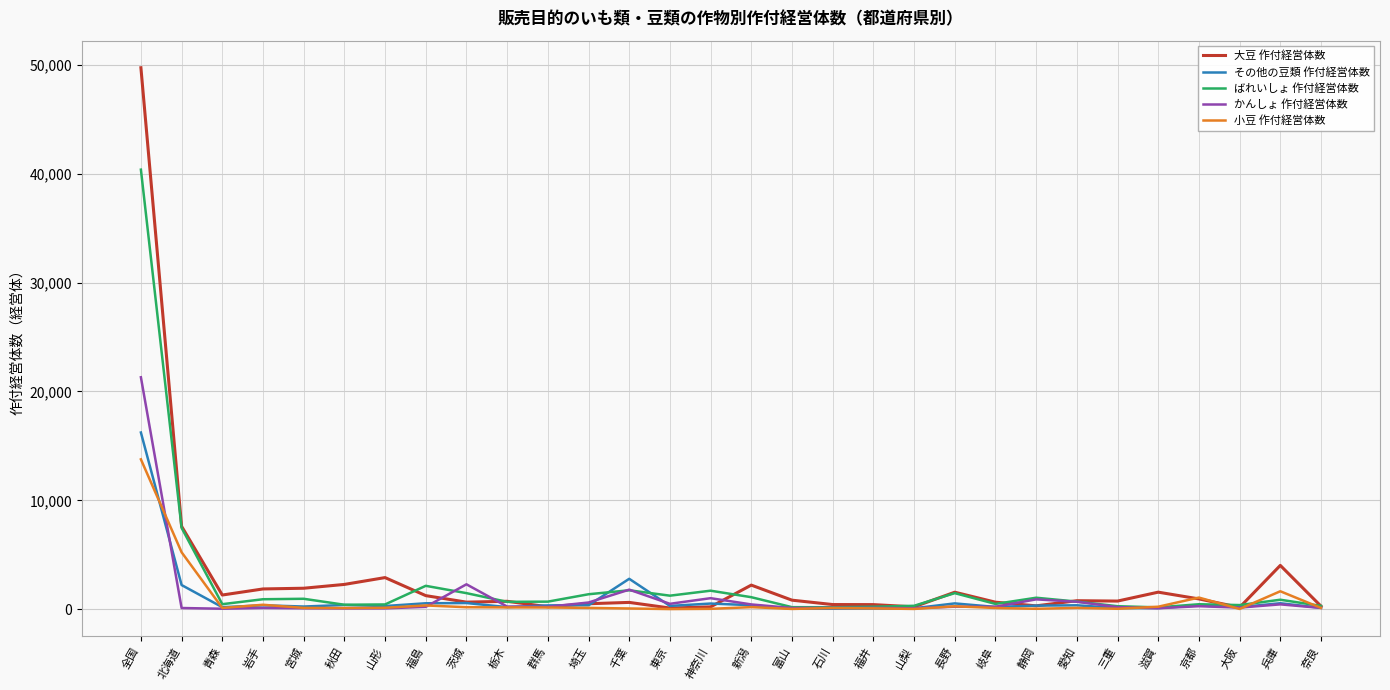

At which label does 大豆 作付経営体数 first exceed 782?

全国